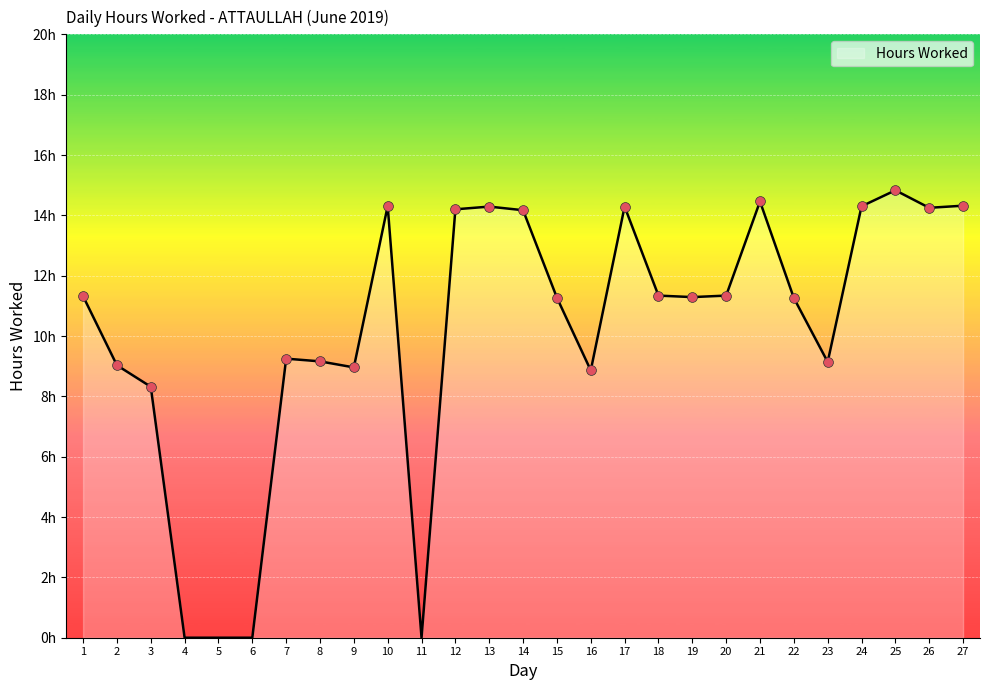

Between 11 and 3, which is larger?

3